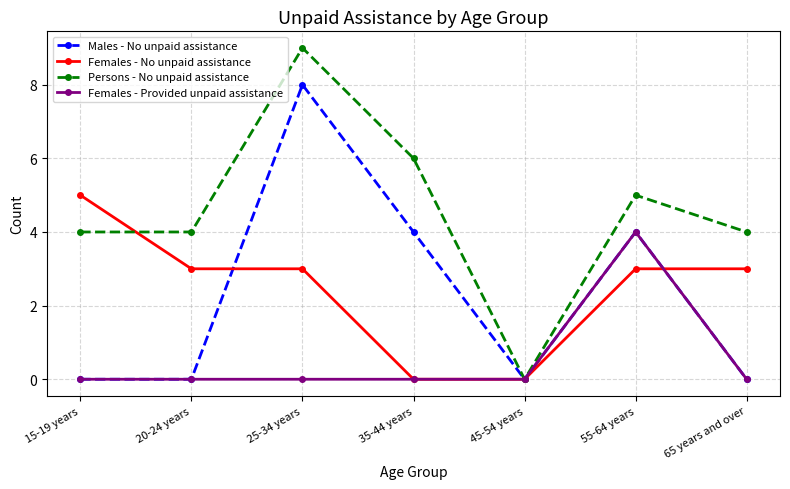

The value of Persons - No unpaid assistance at 15-19 years is 7. True or false?

False